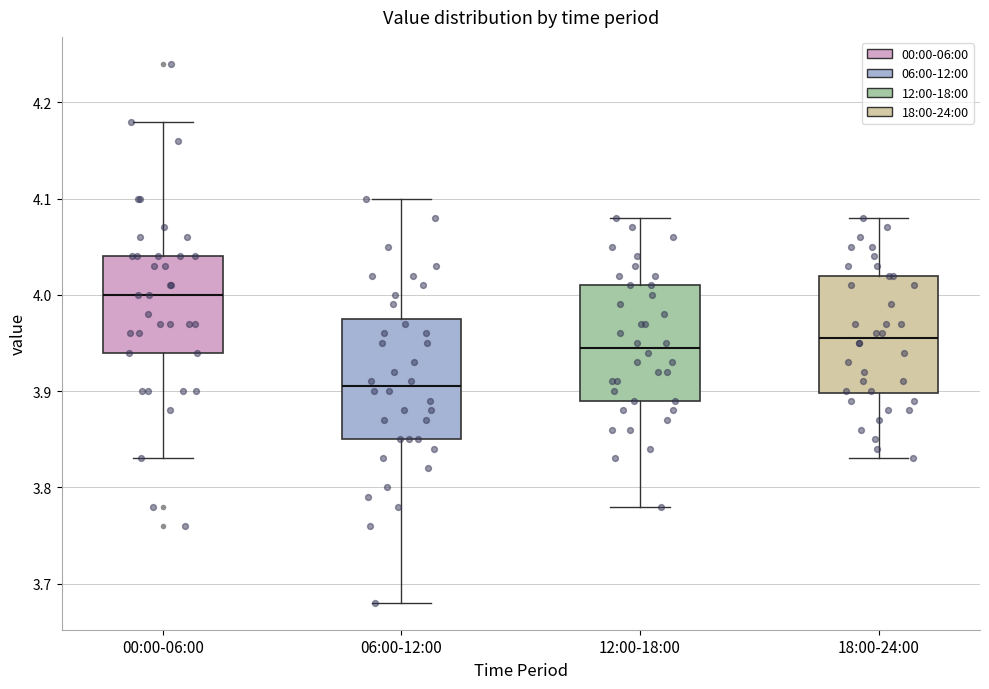

Which box's median line is the lowest?

06:00-12:00